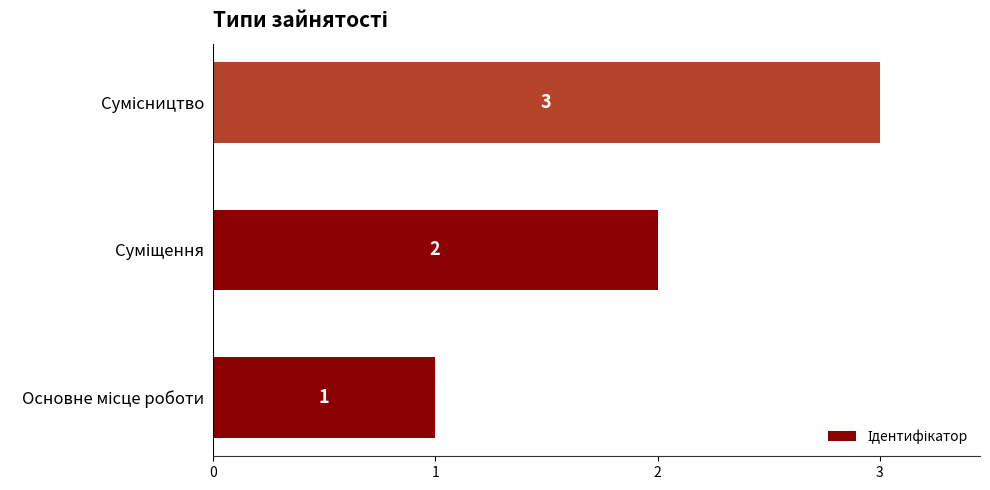

How many values are between 1 and 3?

3